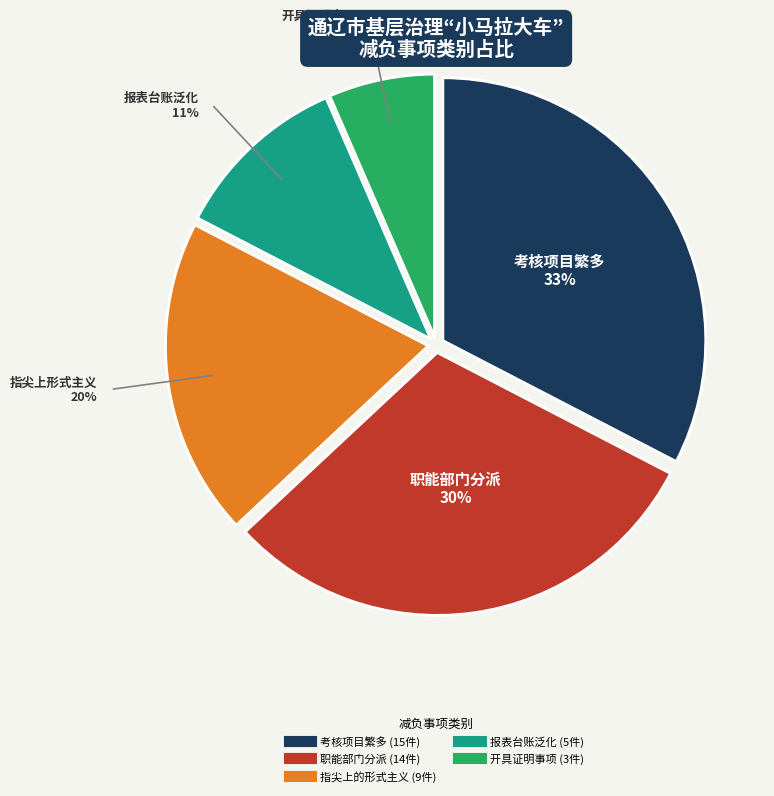

How many slices are in this pie chart?

5